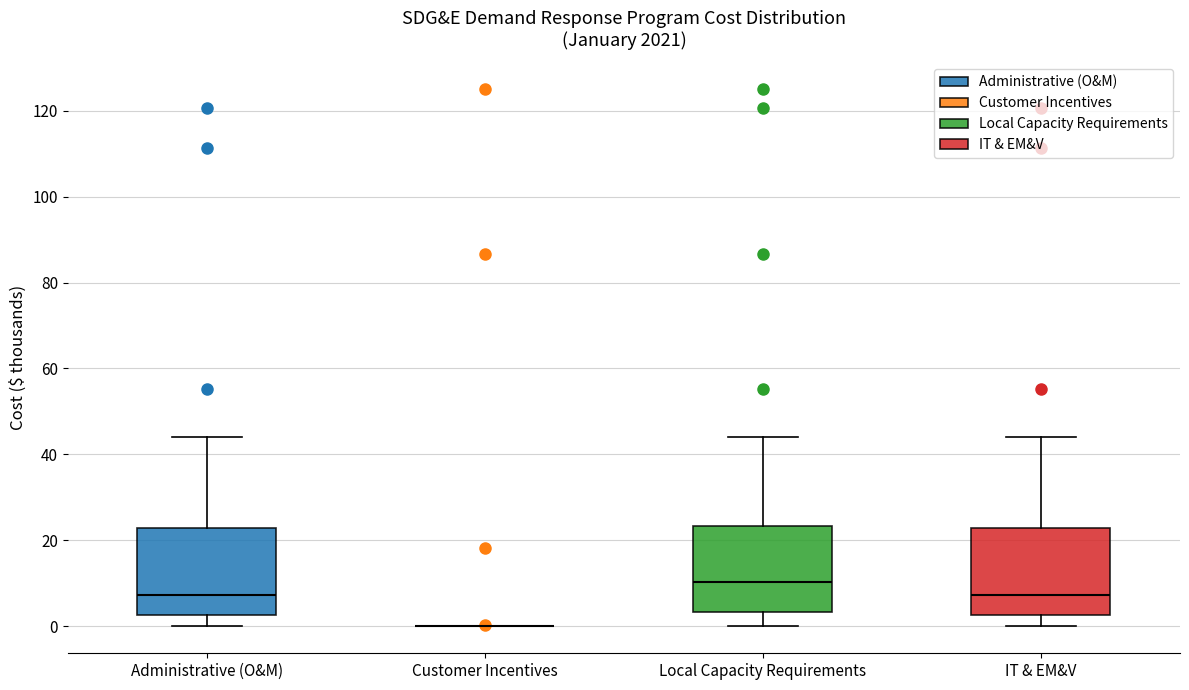

Reading left to right, read every box against the y-axis: the position of its median line, the range the box covers, and the ends of its whiskers. The values are not printed on the chart, so give them approximately, as read against the axis.

Administrative (O&M): median 8, box 2 to 22, whiskers 0 to 44
Customer Incentives: box collapsed to a line at 0, whiskers 0 to 0
Local Capacity Requirements: median 10, box 4 to 24, whiskers 0 to 44
IT & EM&V: median 8, box 2 to 22, whiskers 0 to 44